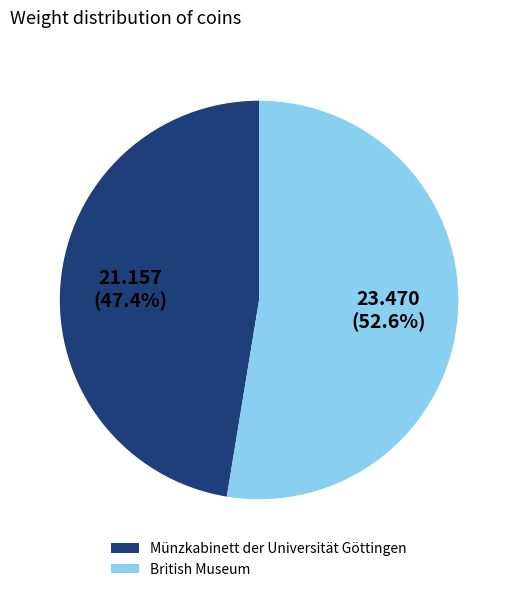

How many segments does this pie chart have?

2